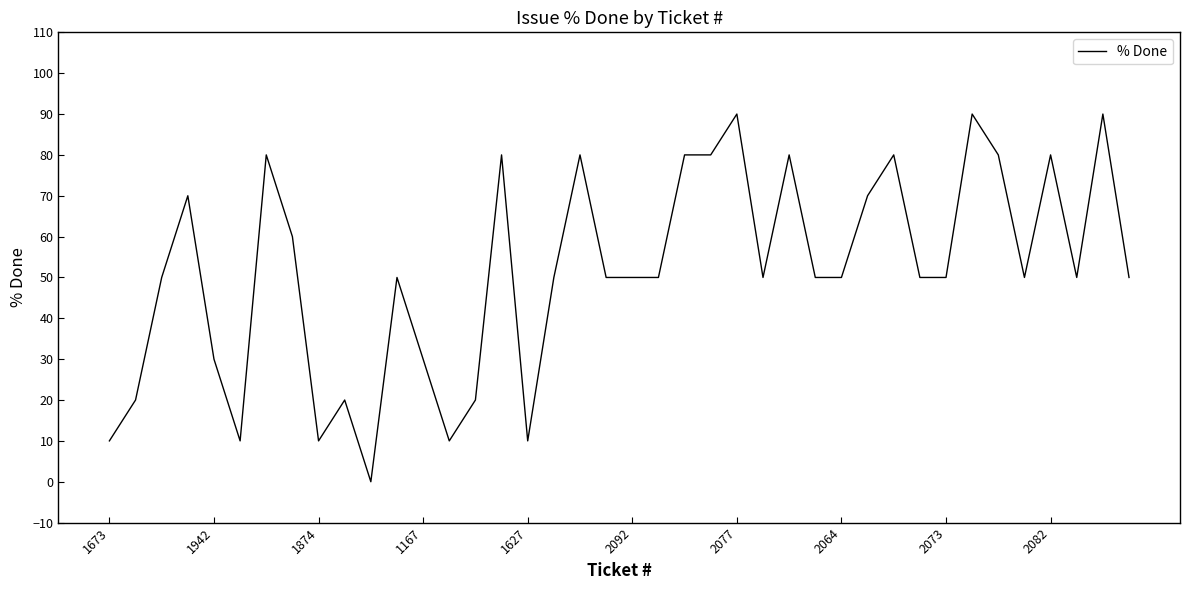

Is this an area chart (filled region under the line)?

No